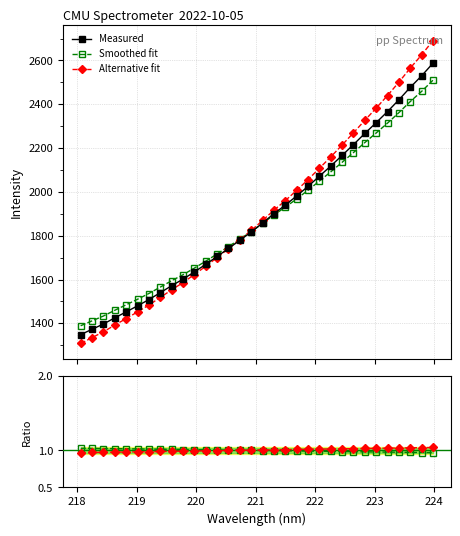

What is the average value of the Smoothed/Measured series?

1.0